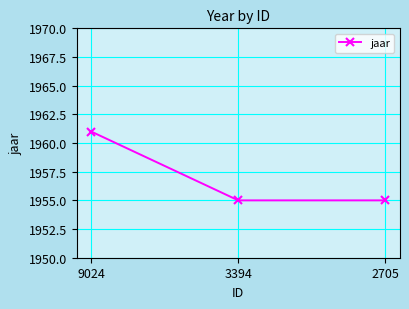

What is the ratio of the value at 2705 to the value at 3394?

1.0